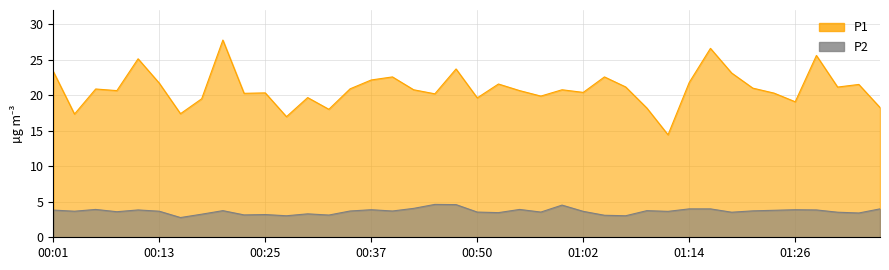

At 00:13, list the series in order from largest to smallest.

P1, P2